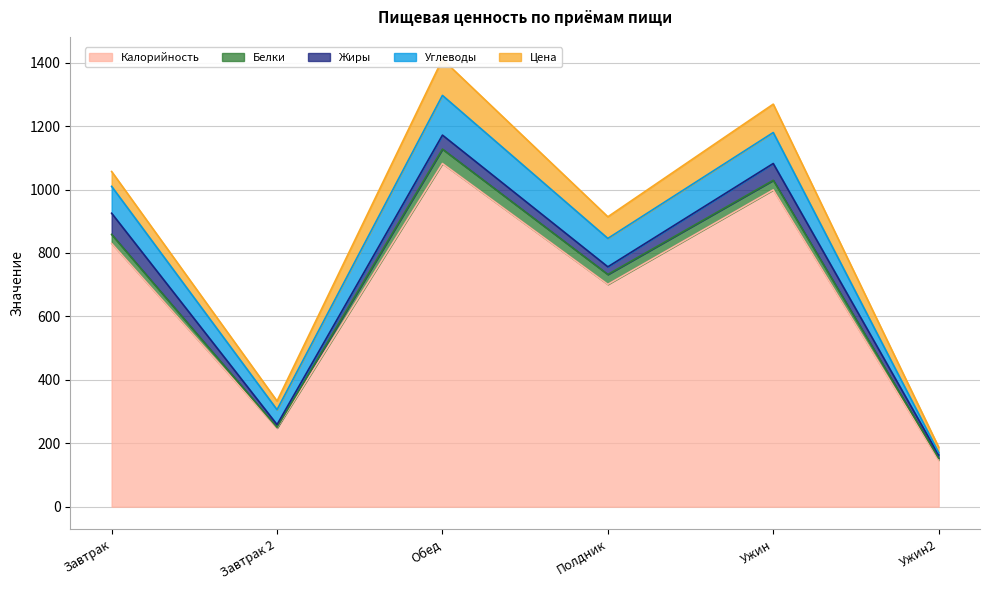

Between Полдник and Завтрак 2, which is larger?

Полдник